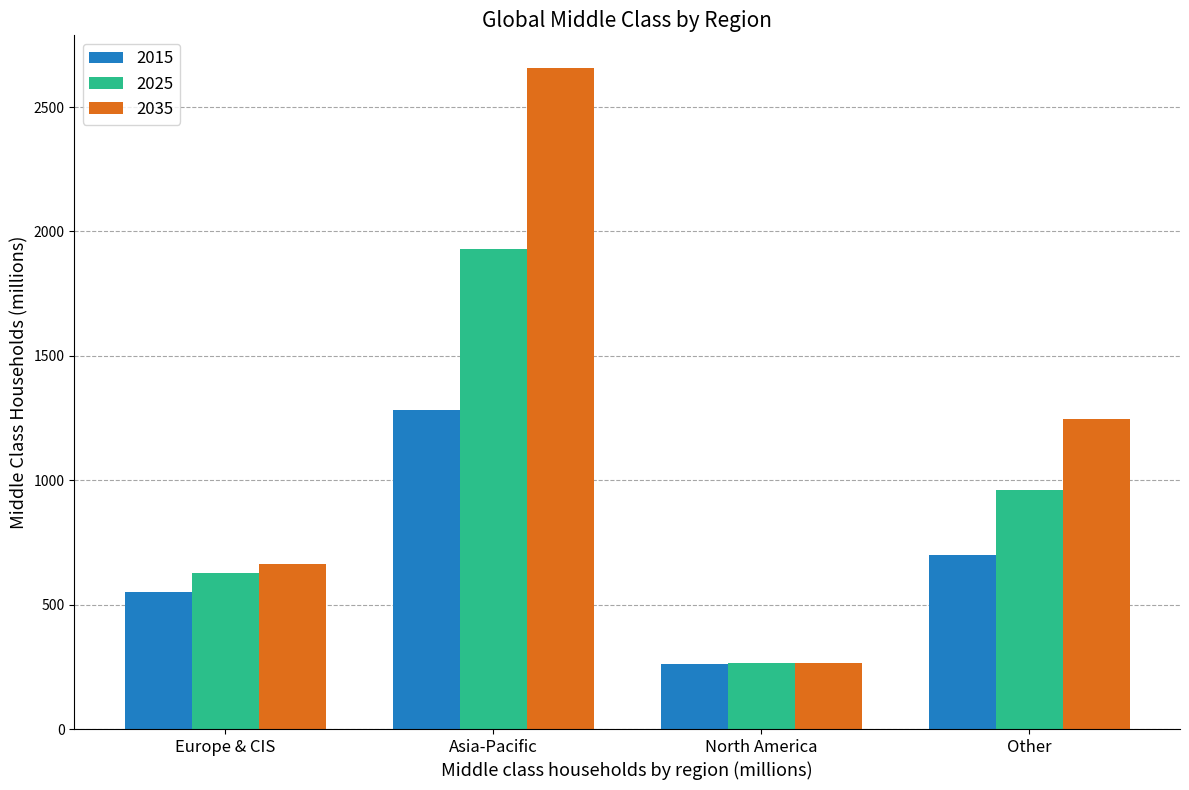

The value of 2025 at Europe & CIS is 625.2. True or false?

True